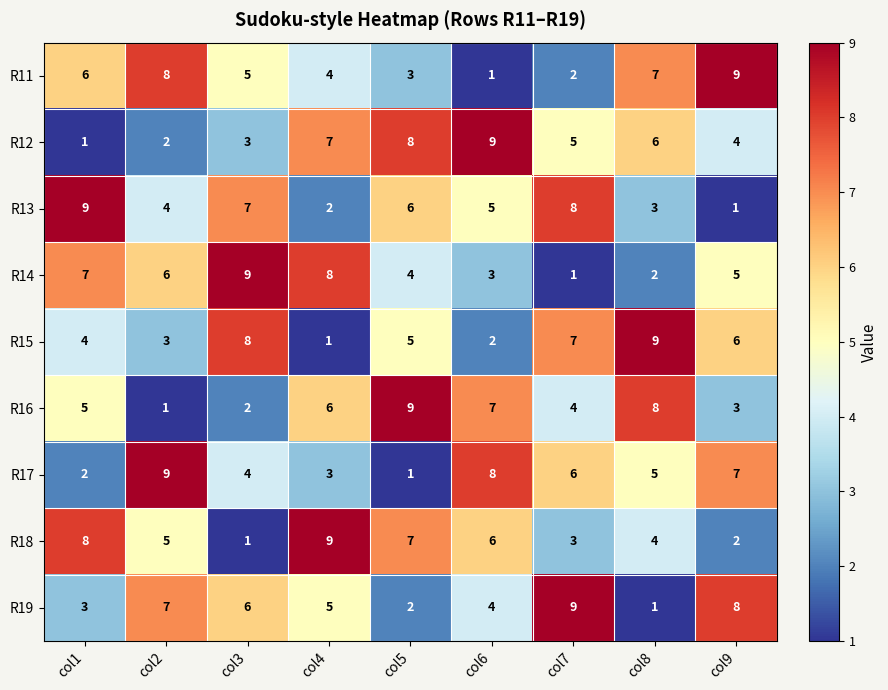

At how many categories does at least one series exceed 5?

9